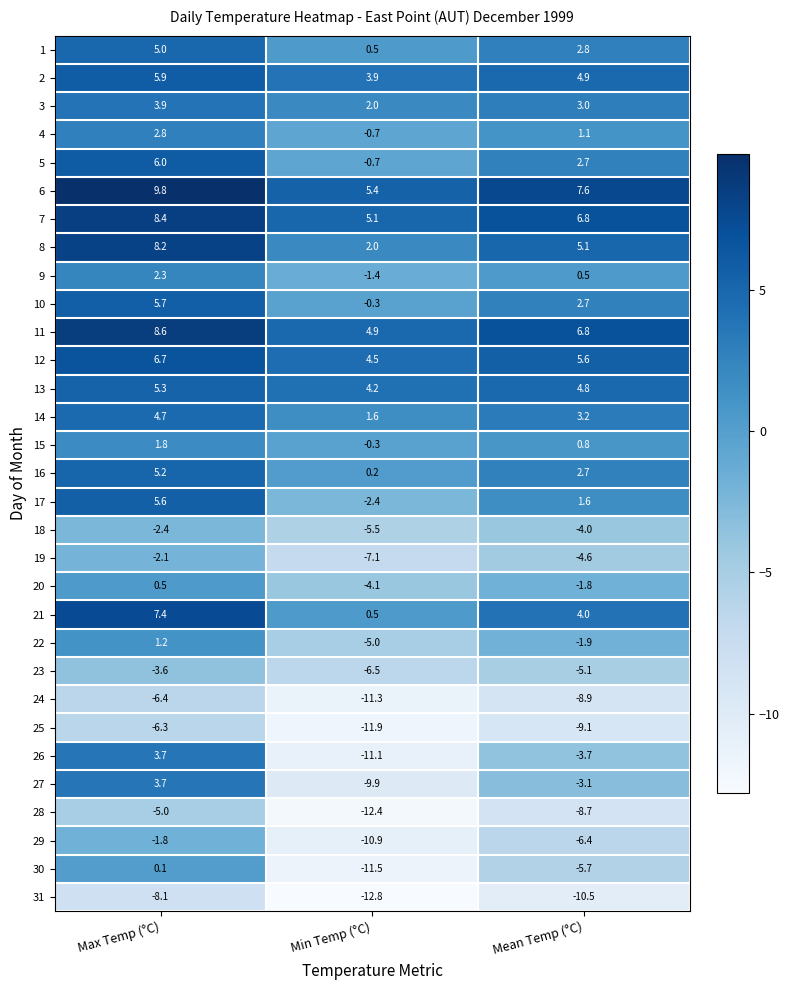

Which series has the largest total across all categories?

6